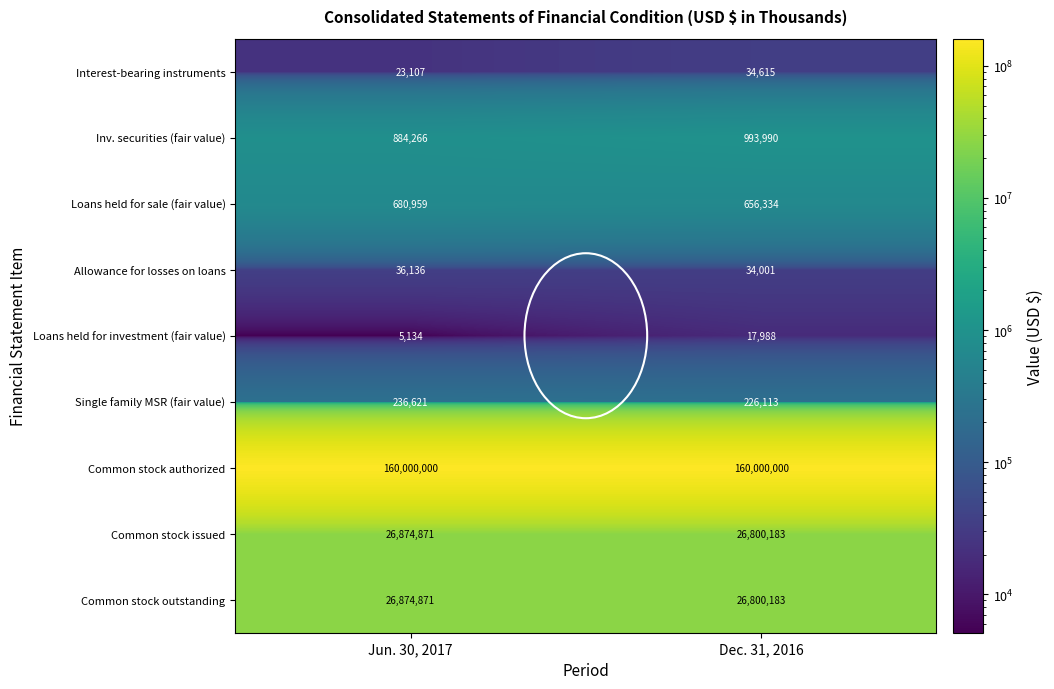

What is the total value across all series at Dec. 31, 2016?

215563407